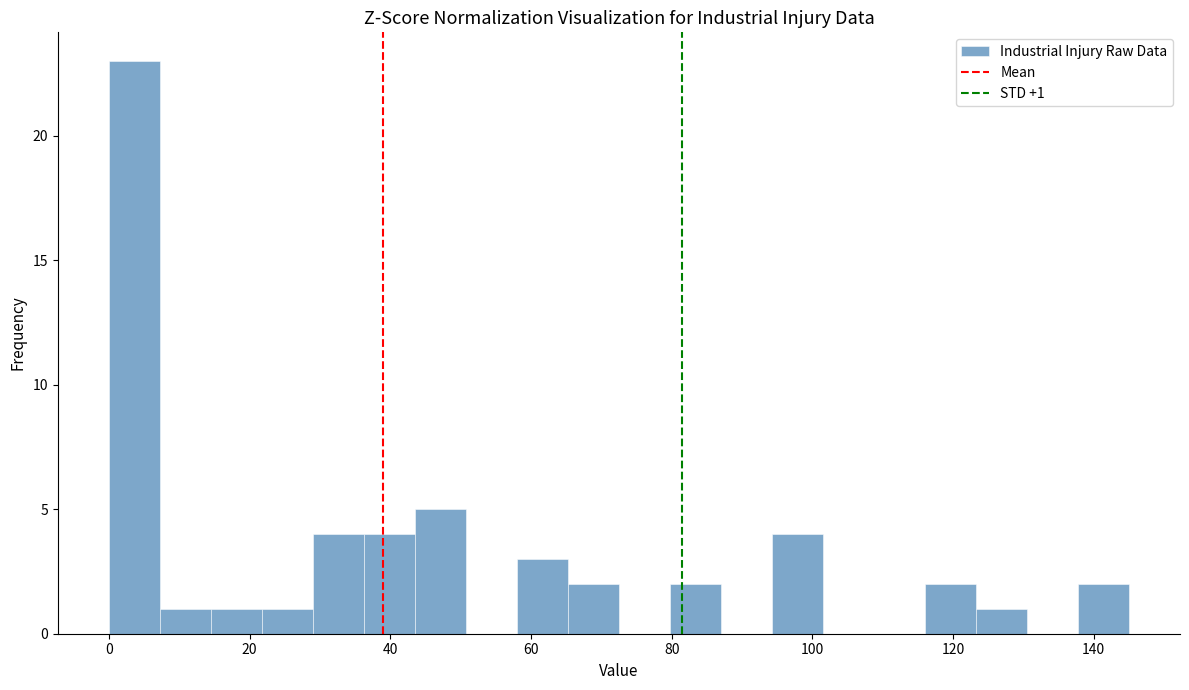

Around what value on the x-axis is the tallest bar? Give the approximate position of its centre, as read against the axis.

4